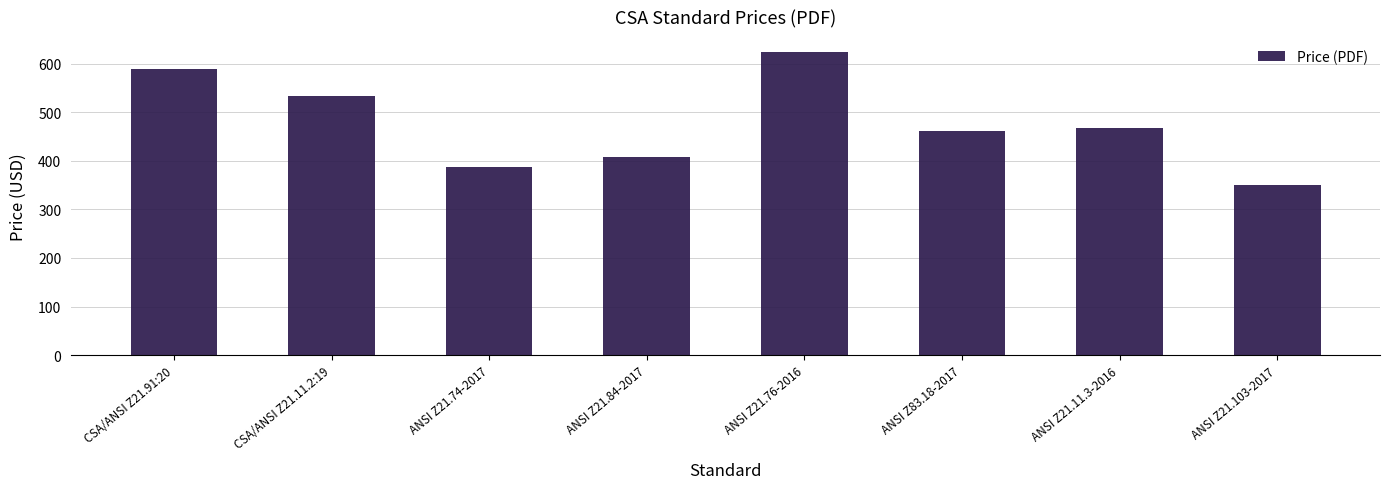

What is the ratio of the value at ANSI Z83.18-2017 to the value at ANSI Z21.103-2017?

1.3